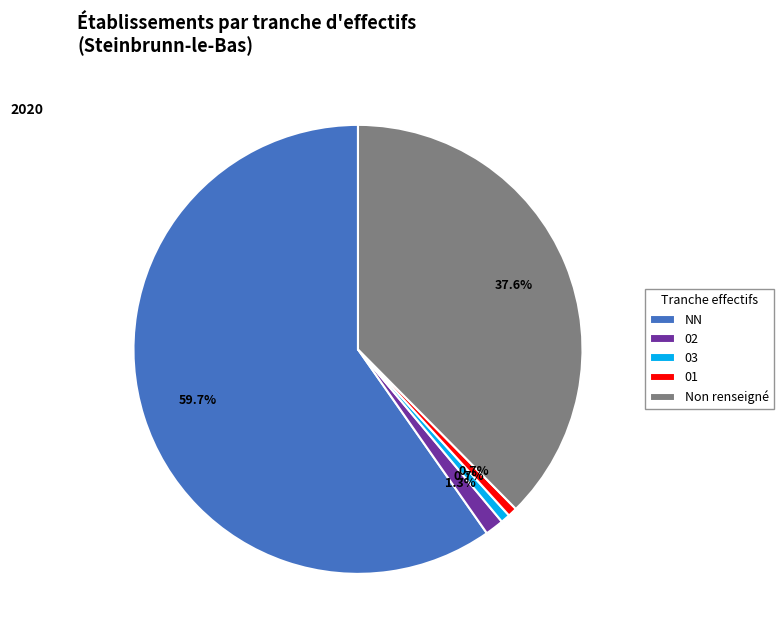

Count the number of slices in the pie.

5